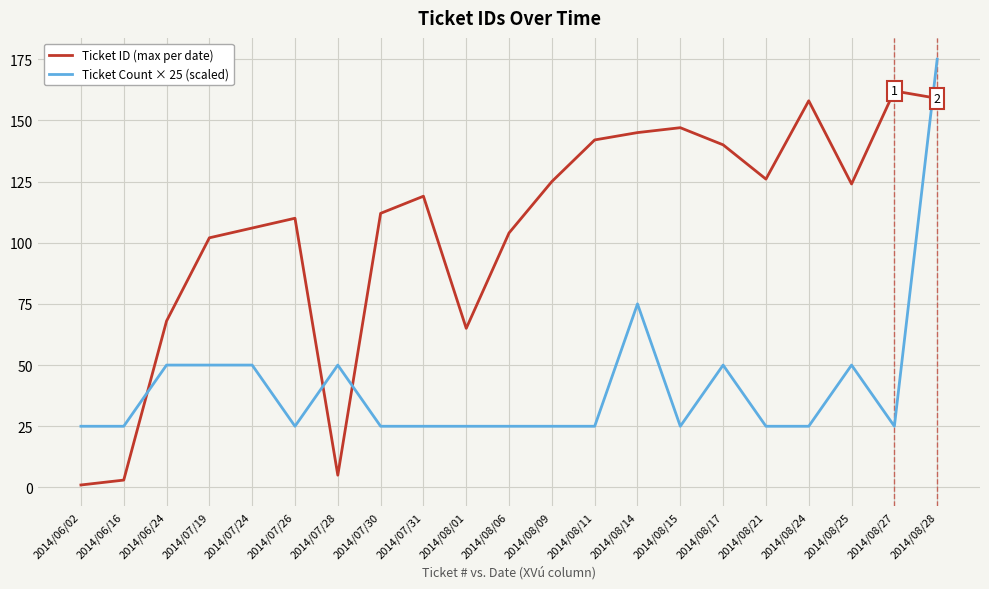

What is the difference between the maximum and minimum values in the Ticket Count × 25 (scaled) series?

150